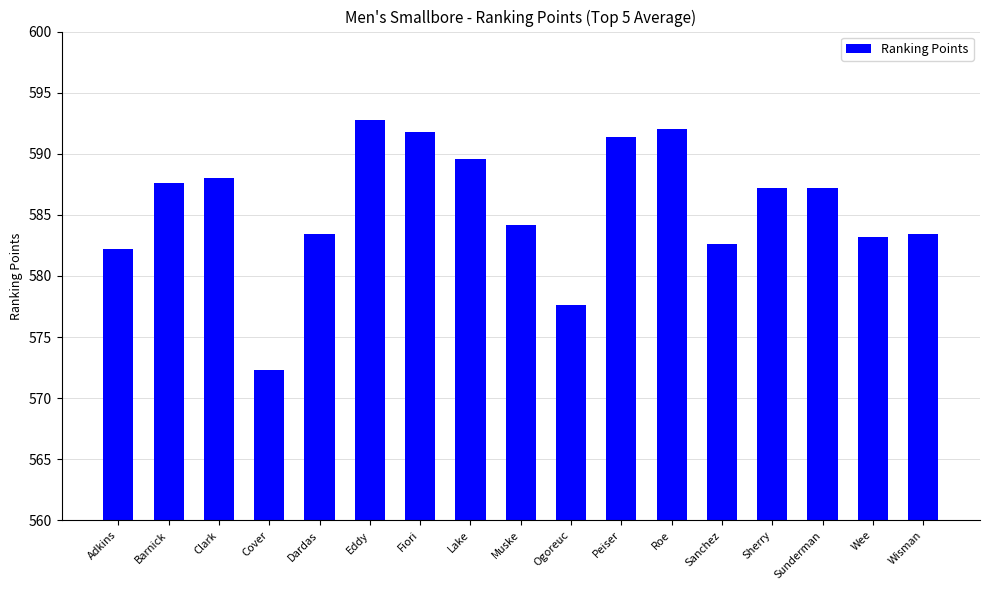

What is the value of the 11th bar from the left?

591.4